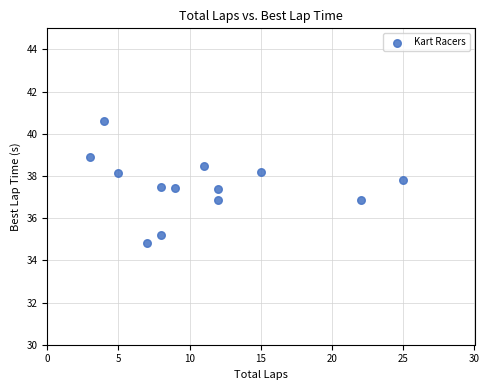

What is the range of Y values (max minus min)?

5.8